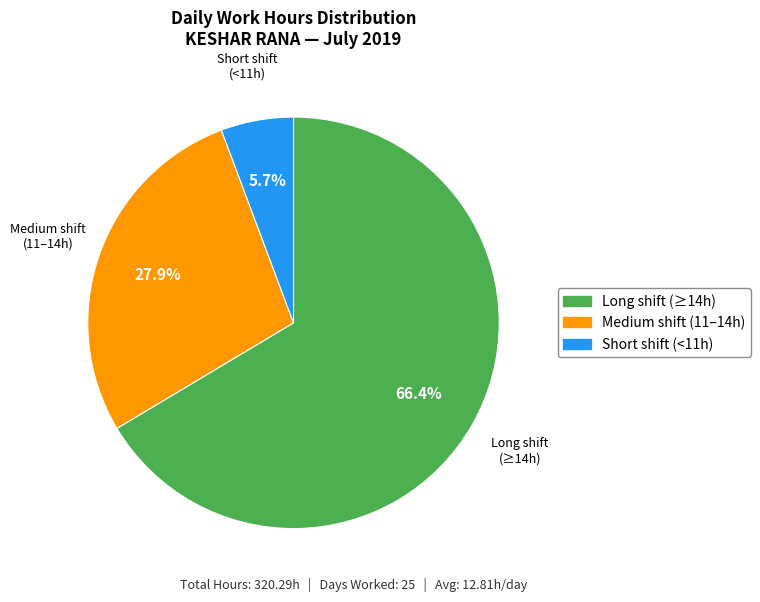

Is the sum of Short shift (<11h) and Medium shift (11–14h) greater than half?

No